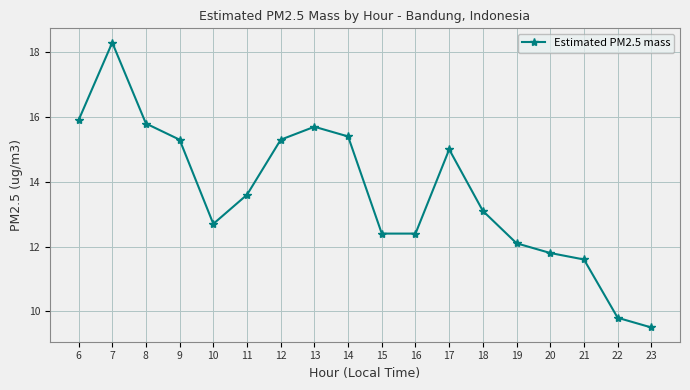

What is the difference between the maximum and minimum values?

8.8